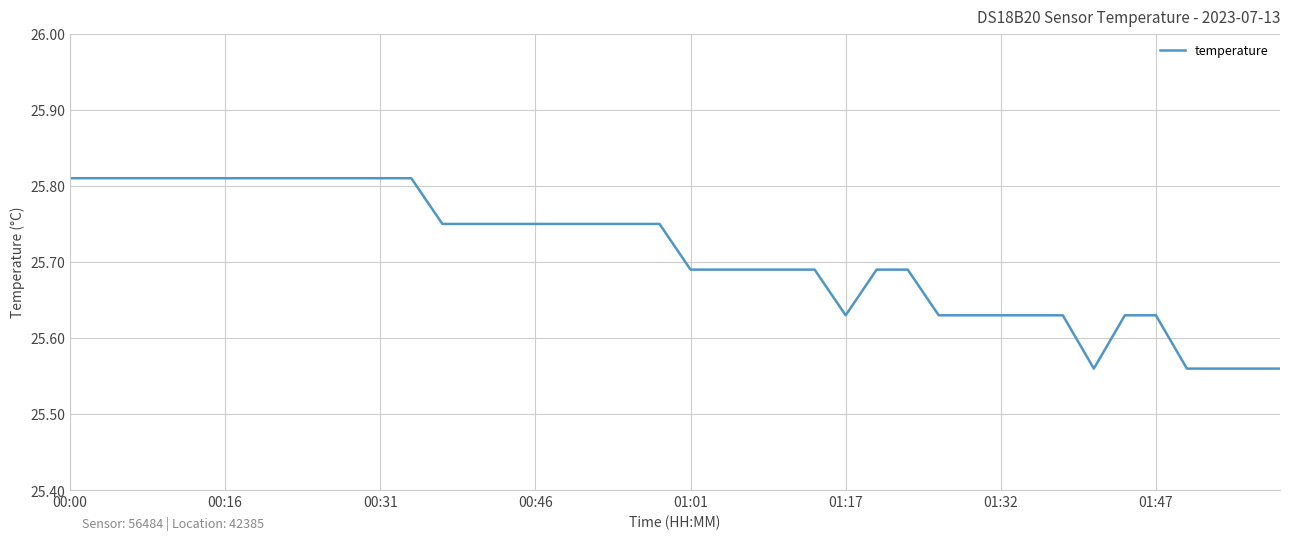

The chart shows a value of 46.0 at 01:47. True or false?

False